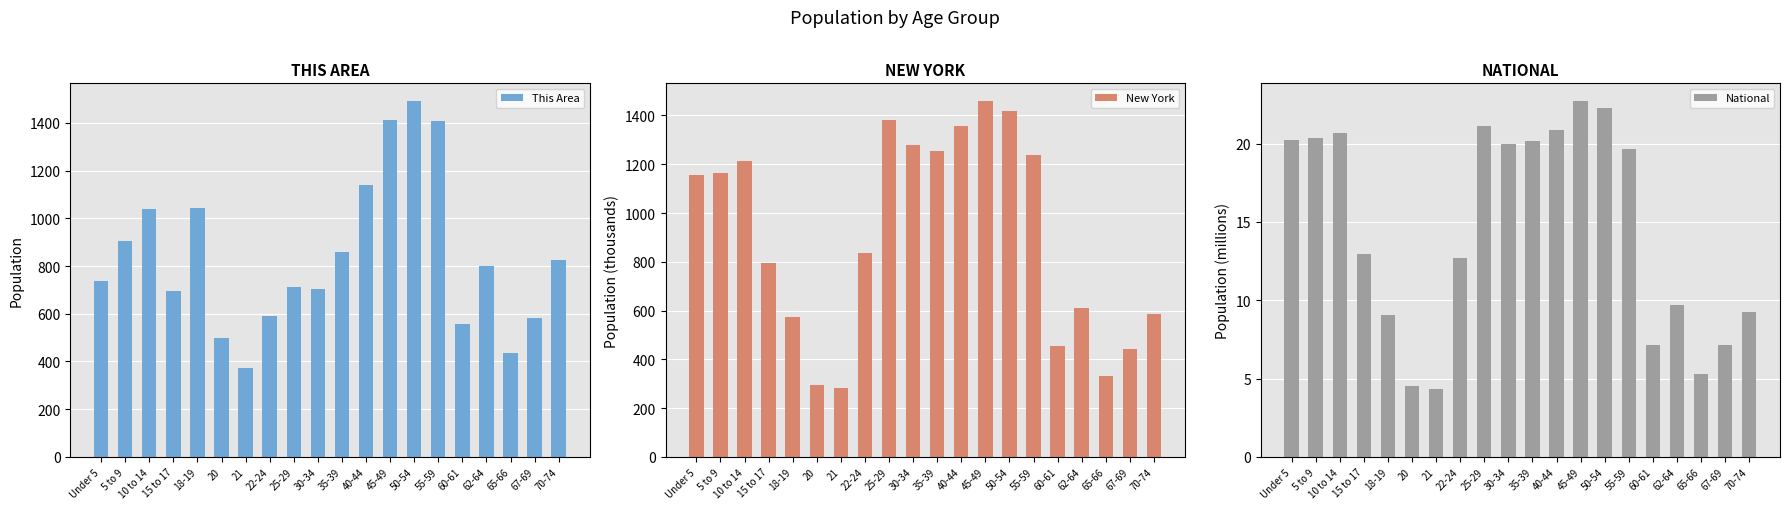

Which has a higher value, 10 to 14 or 15 to 17?

10 to 14